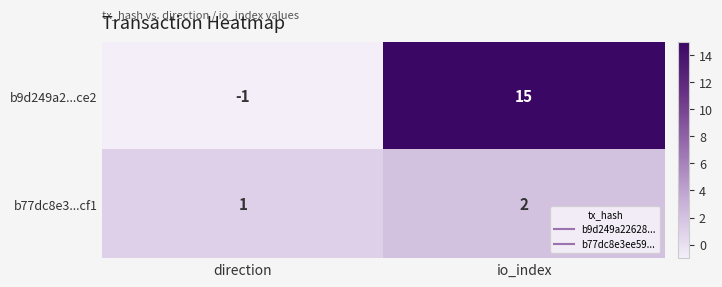

At which label does b9d249a2...ce2 reach its peak?

io_index